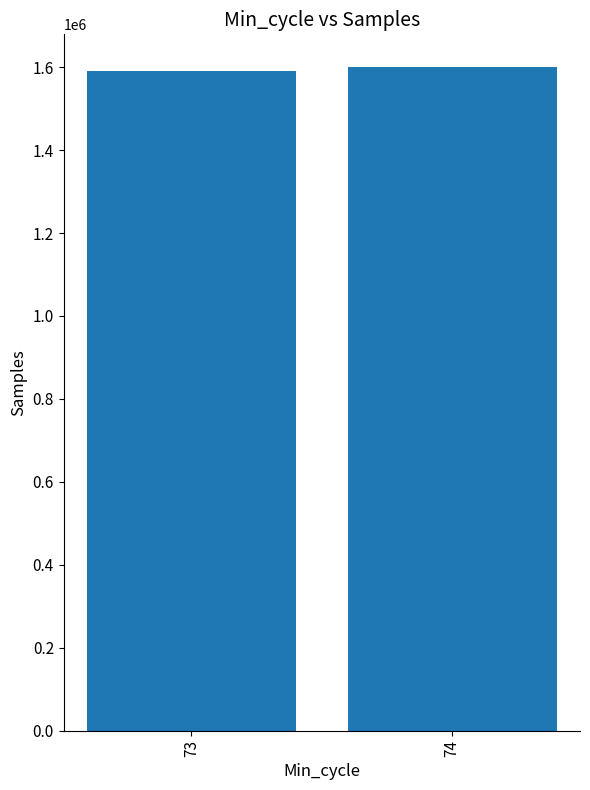

What is the value of the 1st bar from the left?

1590694.8